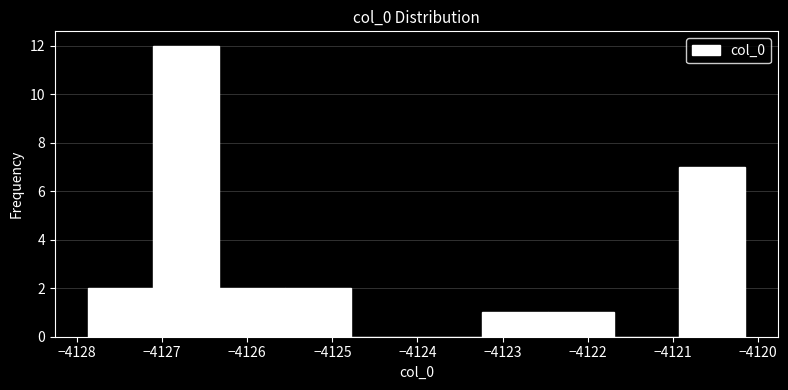

How tall is the bar that spans -4122.5 to -4121.7 on the x-axis? Neither the bar edges nor the heights are printed on the chart, so give them approximately, as read against the axes.

1